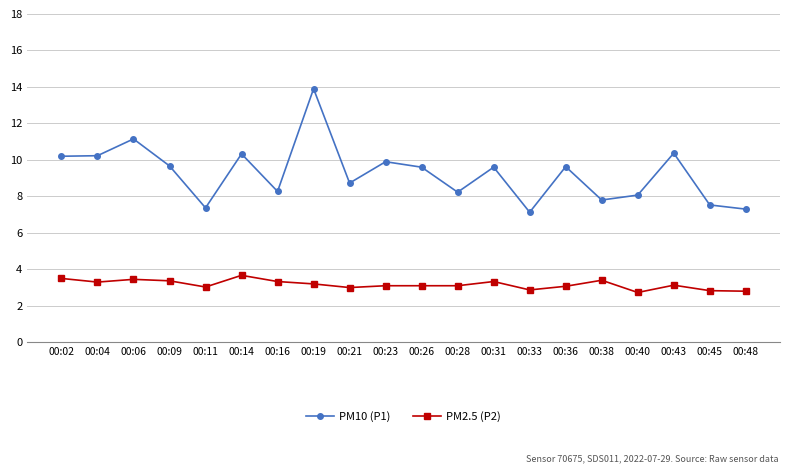

Which series has the widest spread of values?

PM10 (P1)